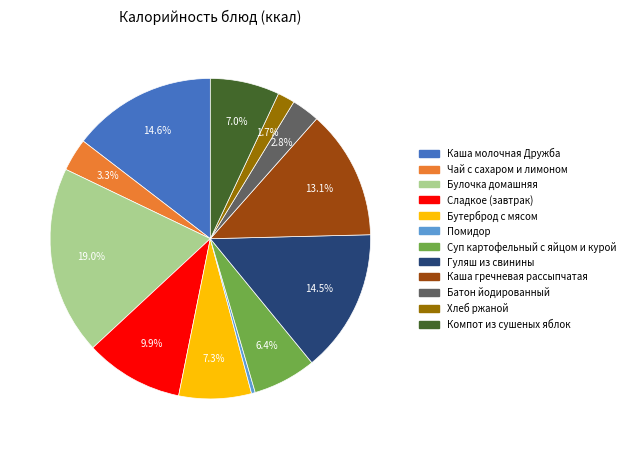

Which slice is the largest?

Булочка домашняя